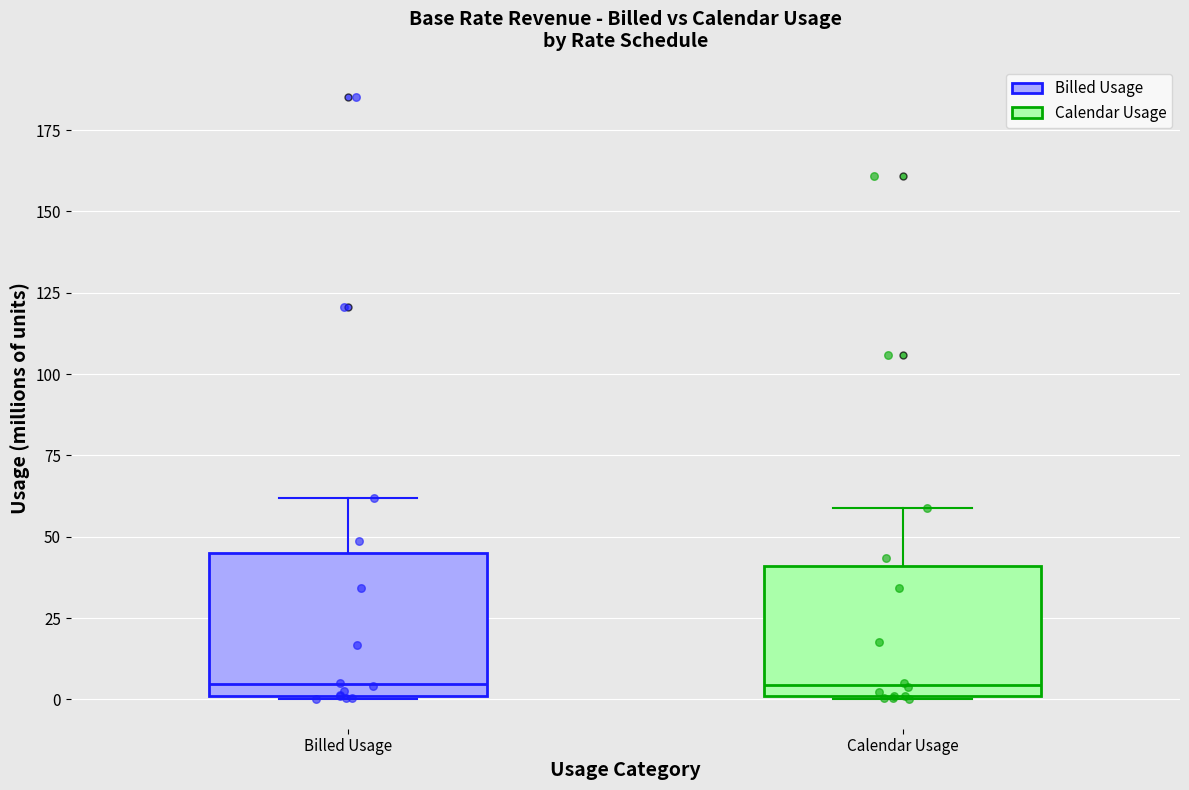

Where does the upper whisker of the box for Billed Usage end on the y-axis? The values are not printed on the chart, so give them approximately, as read against the axis.

60